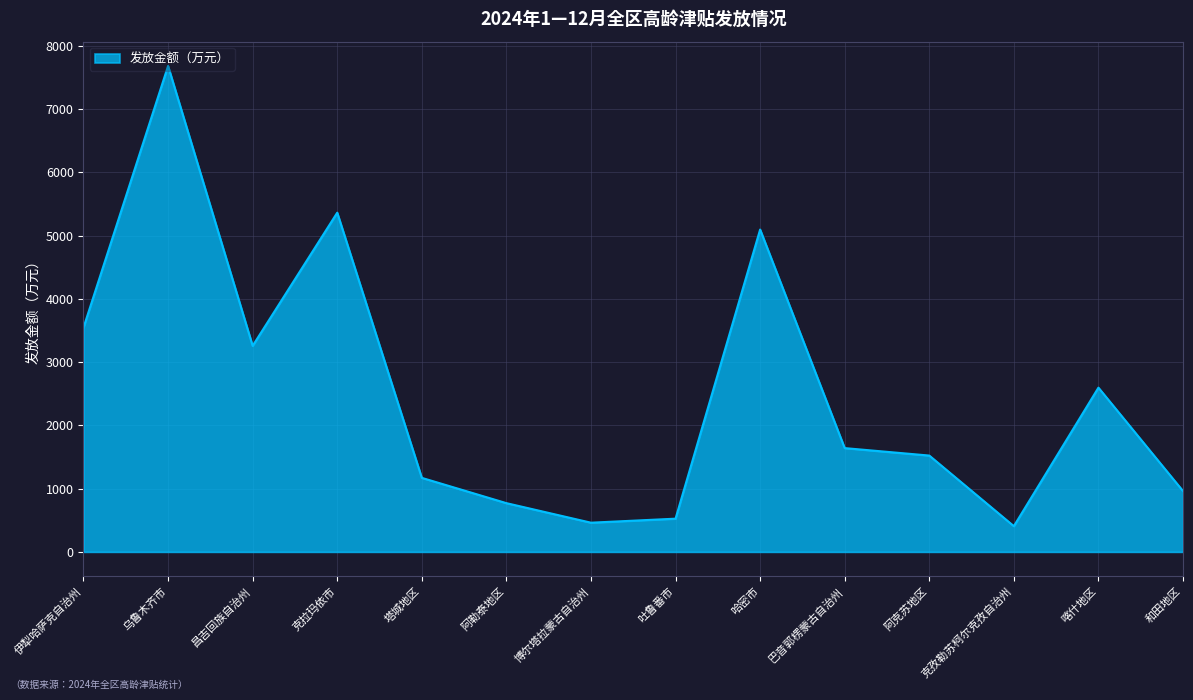

Approximately how many times larger is the value at 喀什地区 compared to 伊犁哈萨克自治州?

0.7